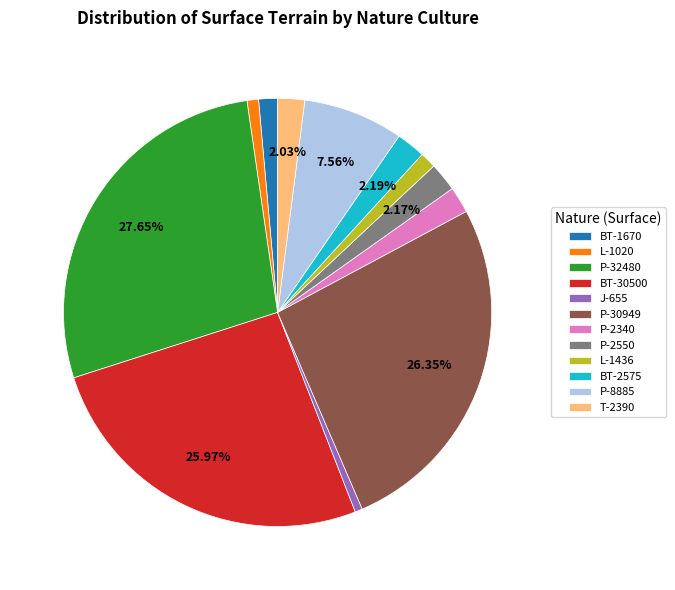

Combined, do BT-30500 and BT-2575 account for over 50%?

No